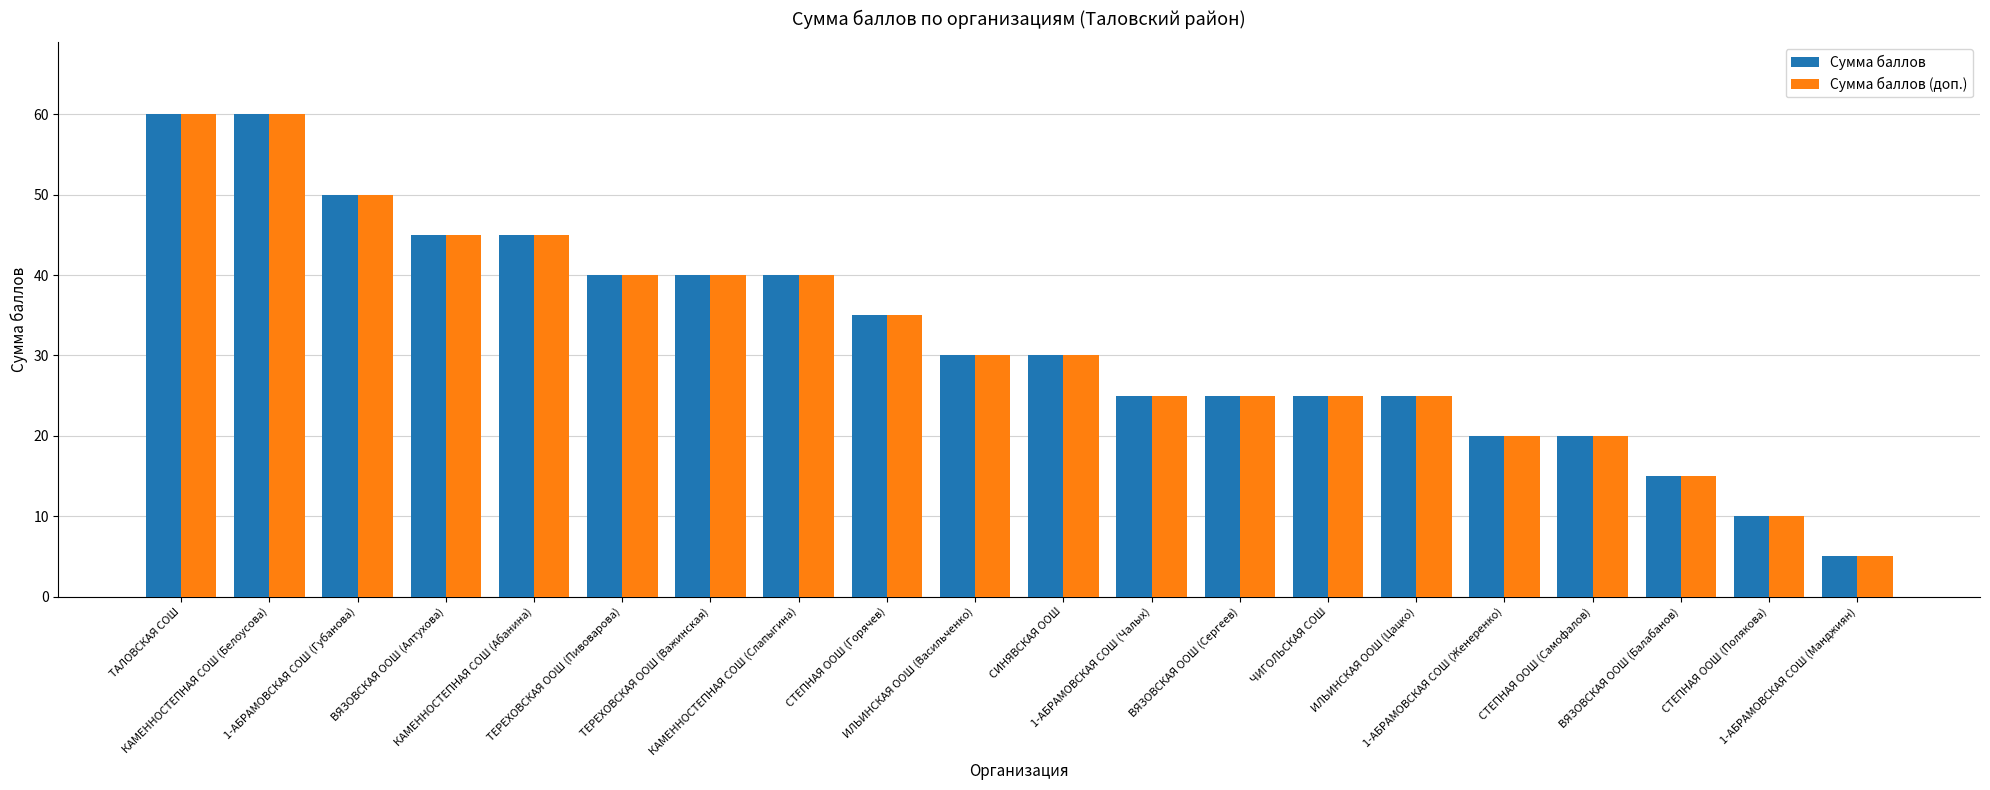

The value of Сумма баллов (доп.) at ВЯЗОВСКАЯ ООШ (Сергеев) is 41. True or false?

False